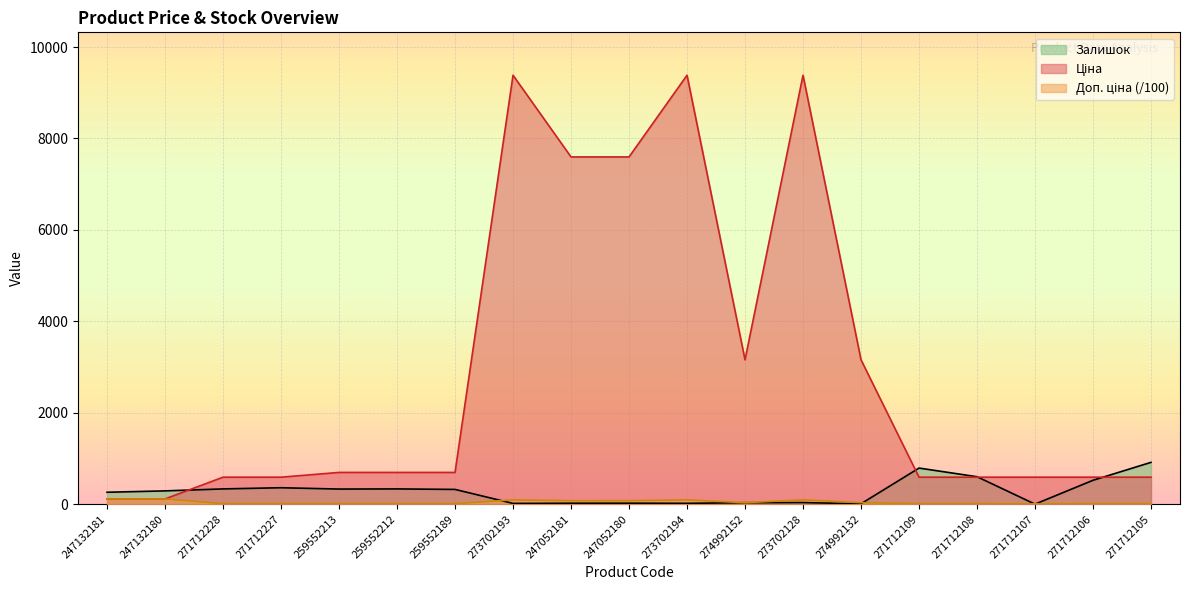

Which series changed the most between 273702193 and 271712109?

Ціна